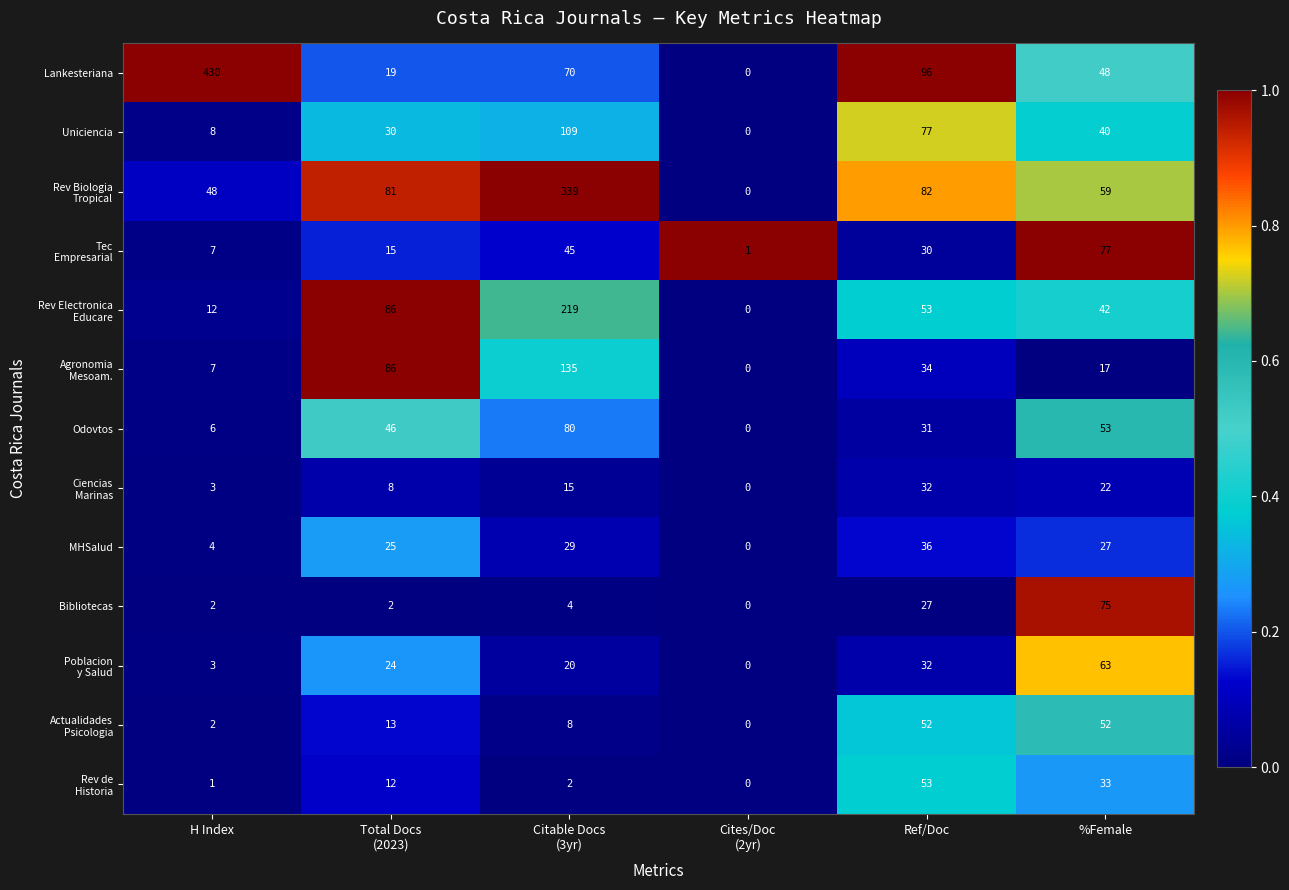

What is the spread (max minus min) of values at Ref/Doc?

69